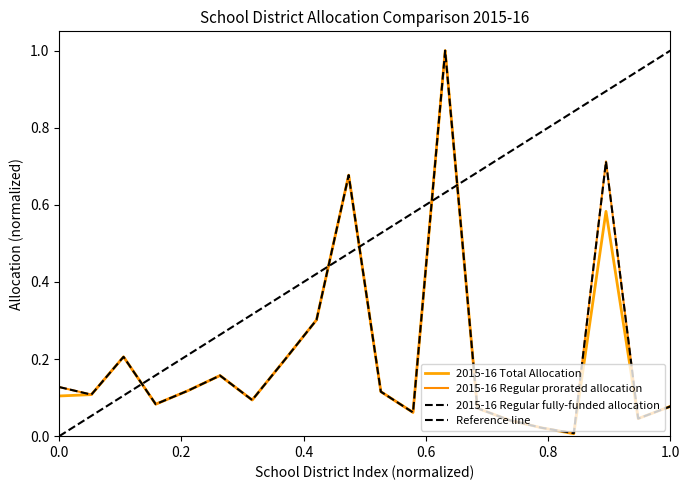

List the series in order of their peak value, lowest first.

2015-16 Total Allocation, 2015-16 Regular prorated allocation, 2015-16 Regular fully-funded allocation